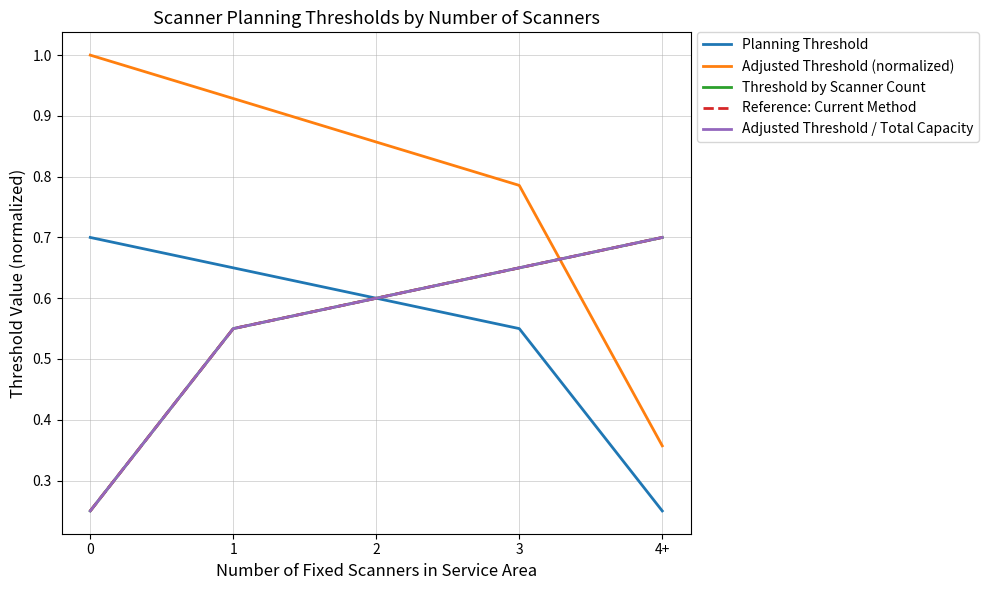

At which category does the chart reach its minimum across all series?

4+